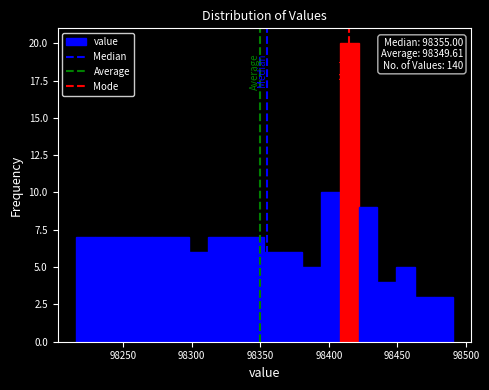

Around what value on the x-axis is the tallest bar? Give the approximate position of its centre, as read against the axis.

98415